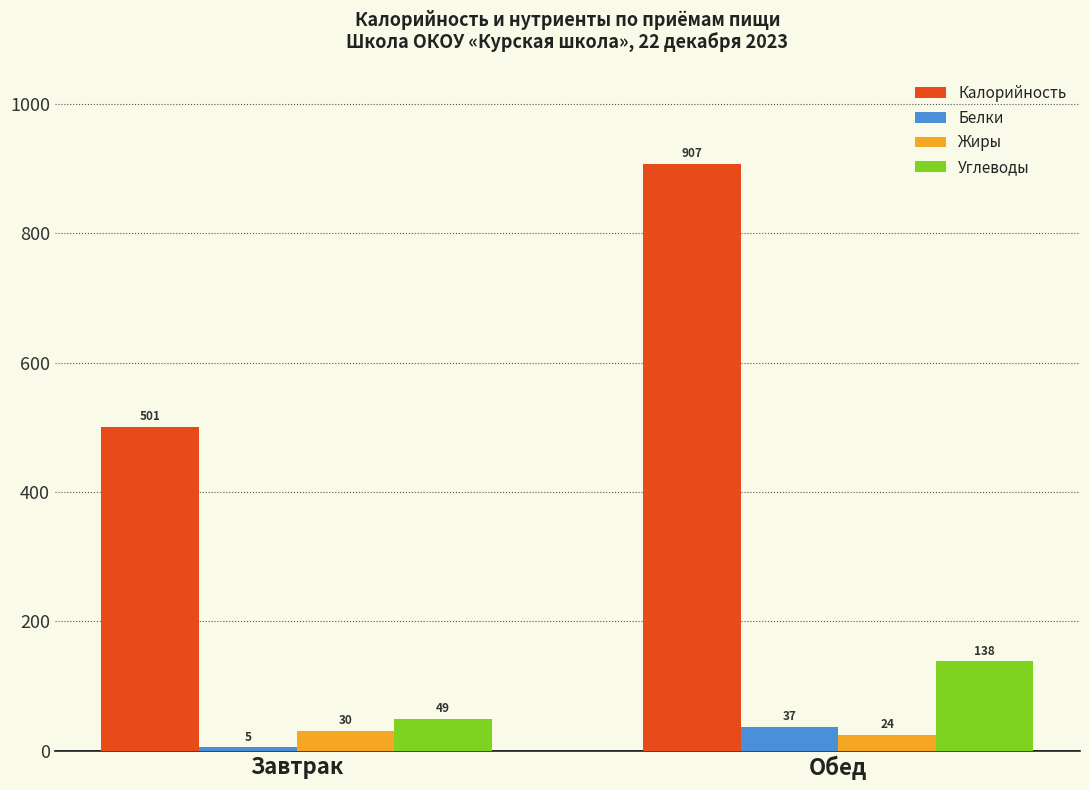

Which label corresponds to the smallest value in the chart?

Завтрак